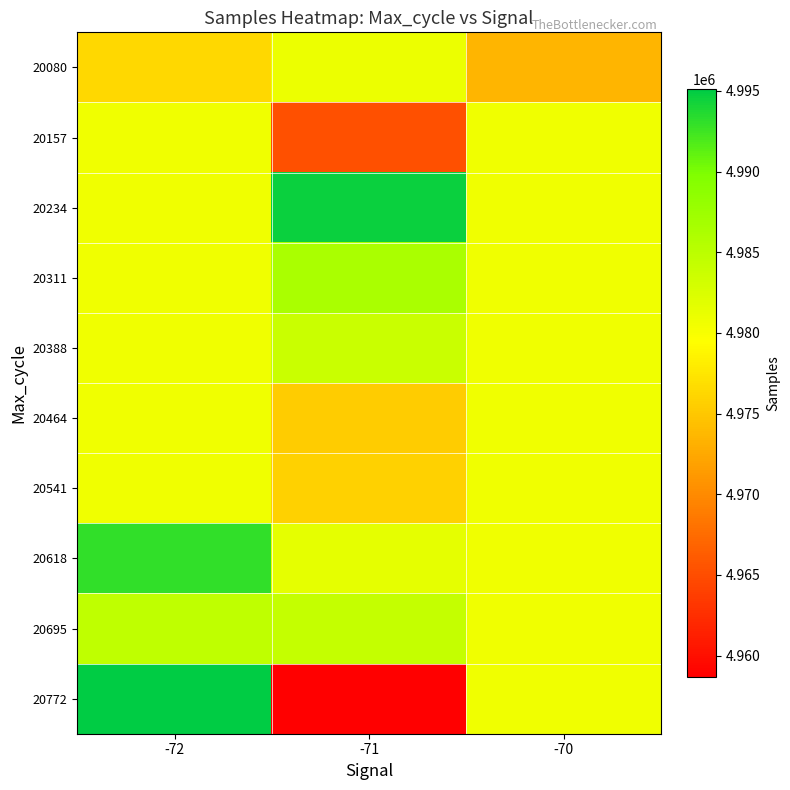

List the series in order of their peak value, highest first.

20772, 20234, 20618, 20311, 20695, 20388, 20080, 20157, 20464, 20541